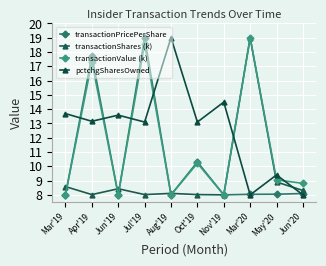

Does the chart have visible grid lines?

Yes